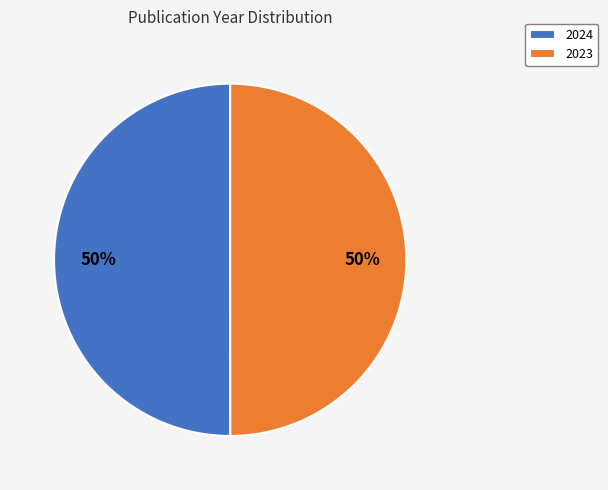

How many slices are in this pie chart?

2